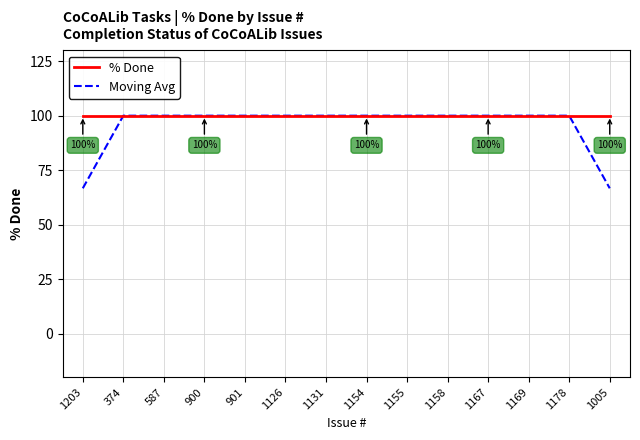

What is the maximum value shown in the chart?

100.0